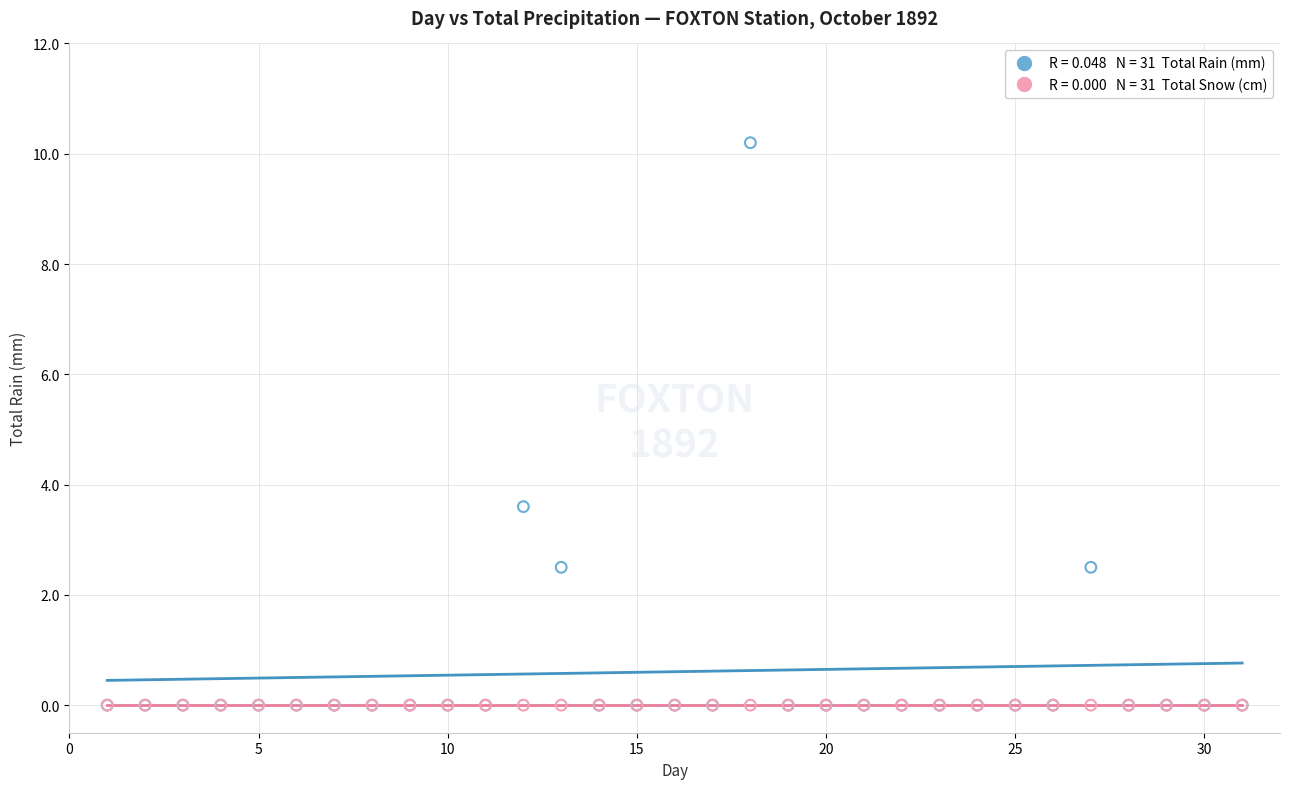

Across all series, what Y value is closest to 5?

3.6